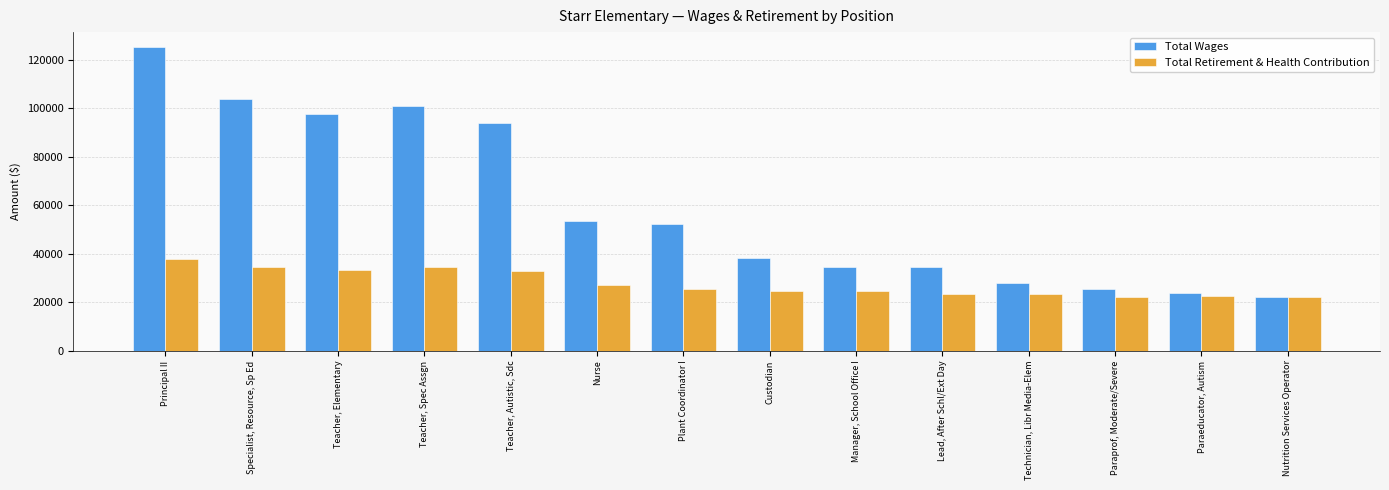

Does the chart contain stacked bars?

No